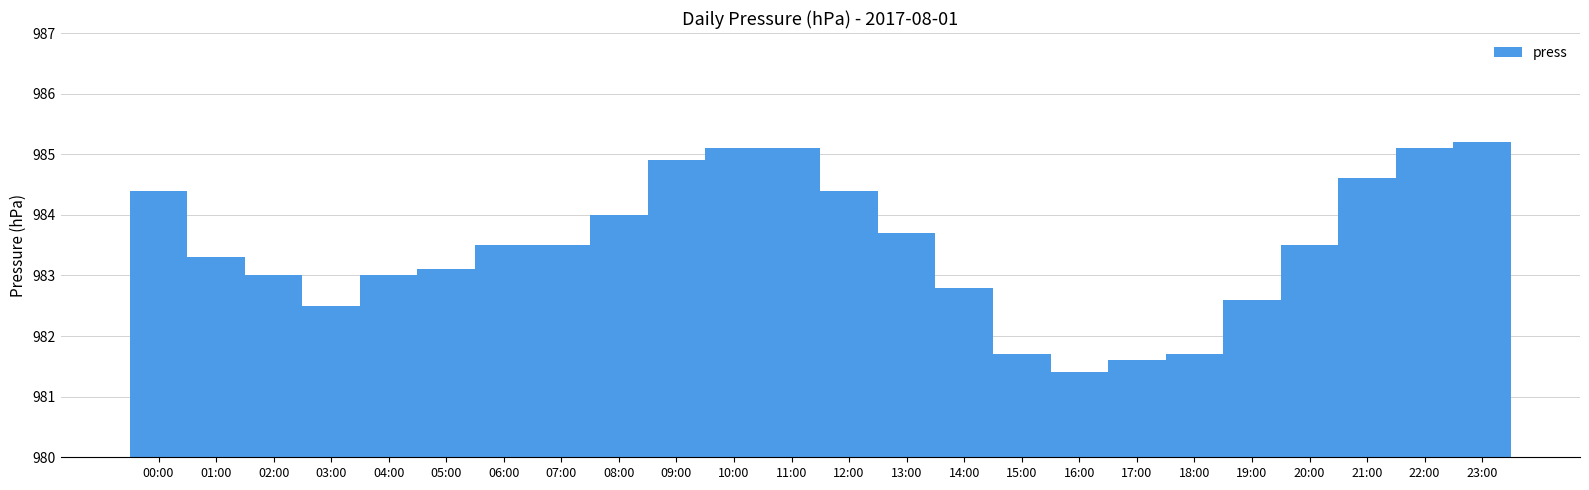

What is the label of the 21st bar from the left?

20:00